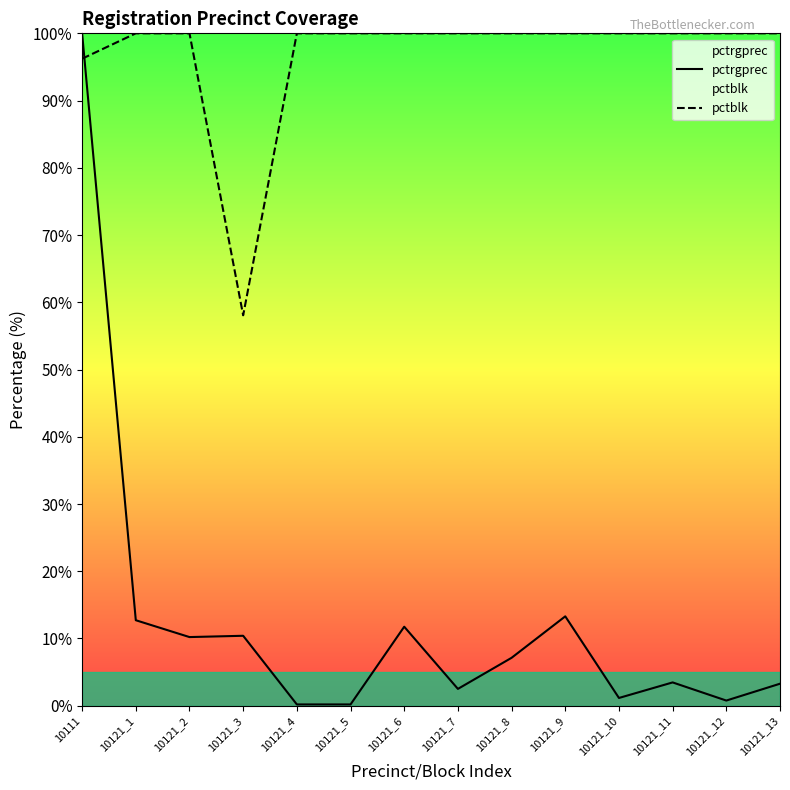

How many values in the pctrgprec series are below 7?

7